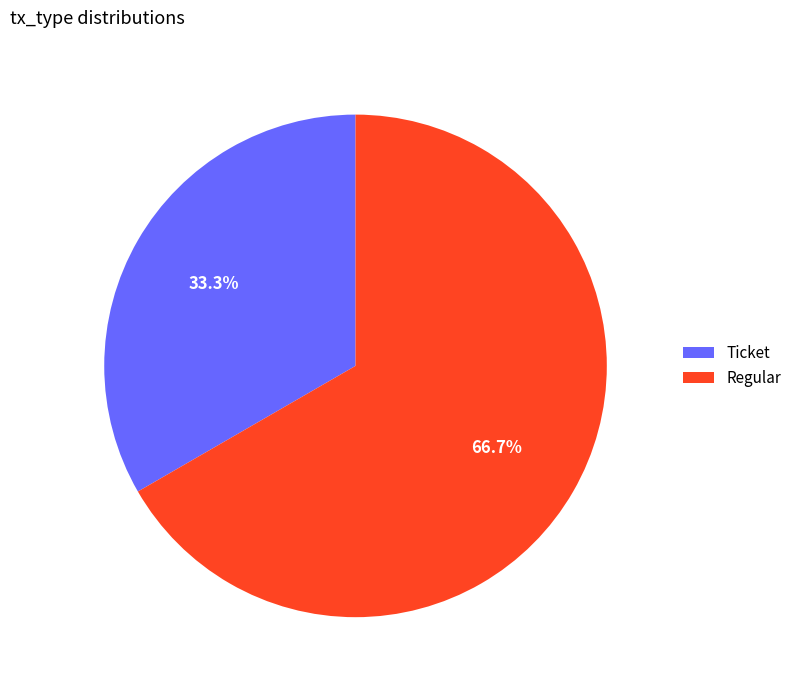

Is there a majority slice in this chart?

Yes